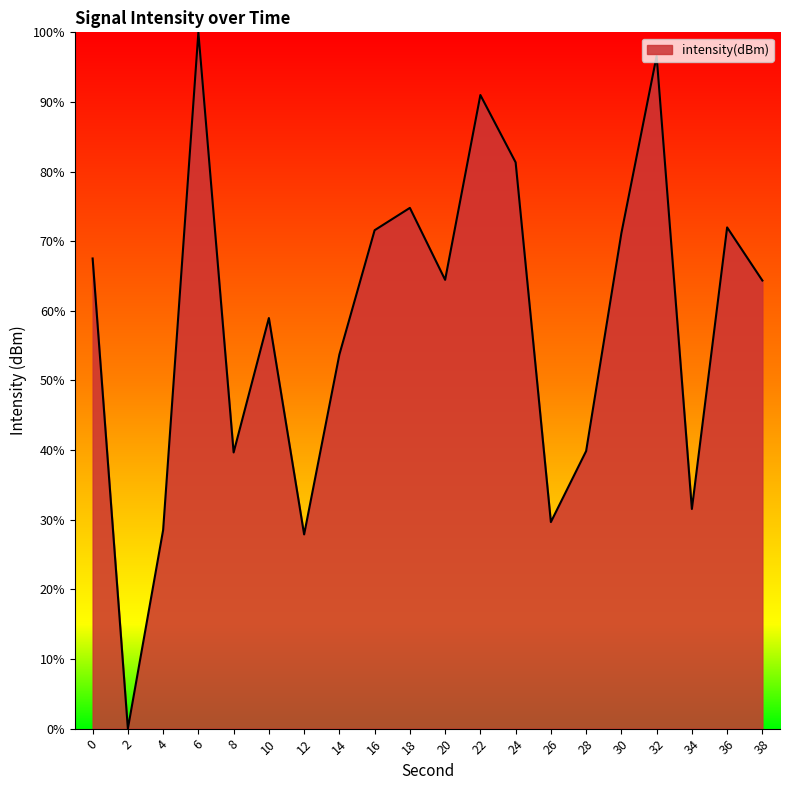

What is the maximum value shown in the chart?

100.0